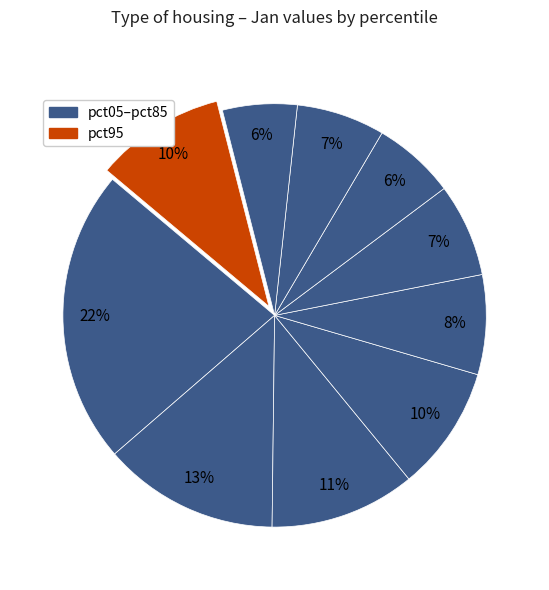

Which slice is the largest?

pct05